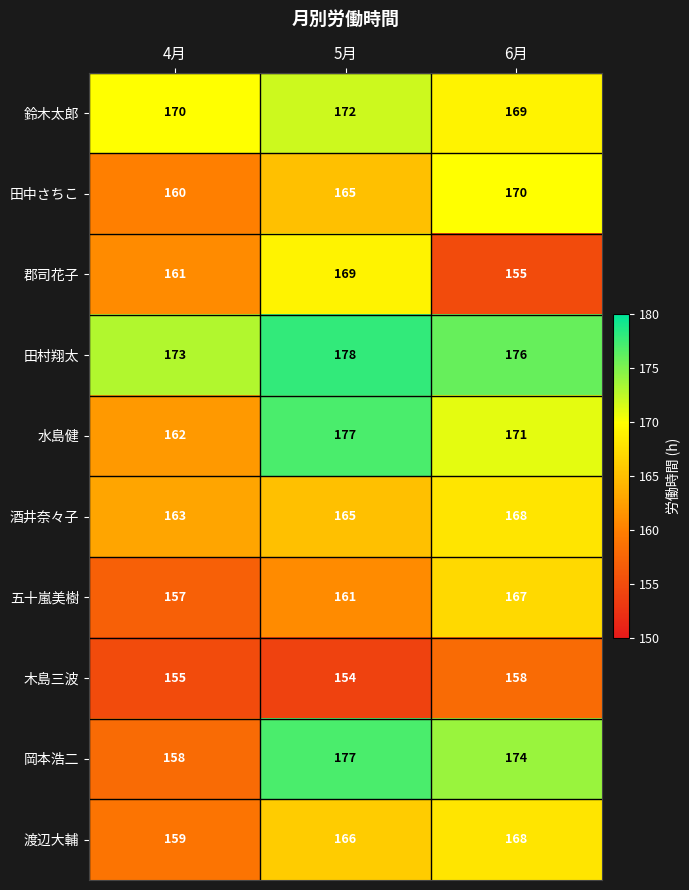

List the labels in order of 渡辺大輔 value, largest first.

6月, 5月, 4月